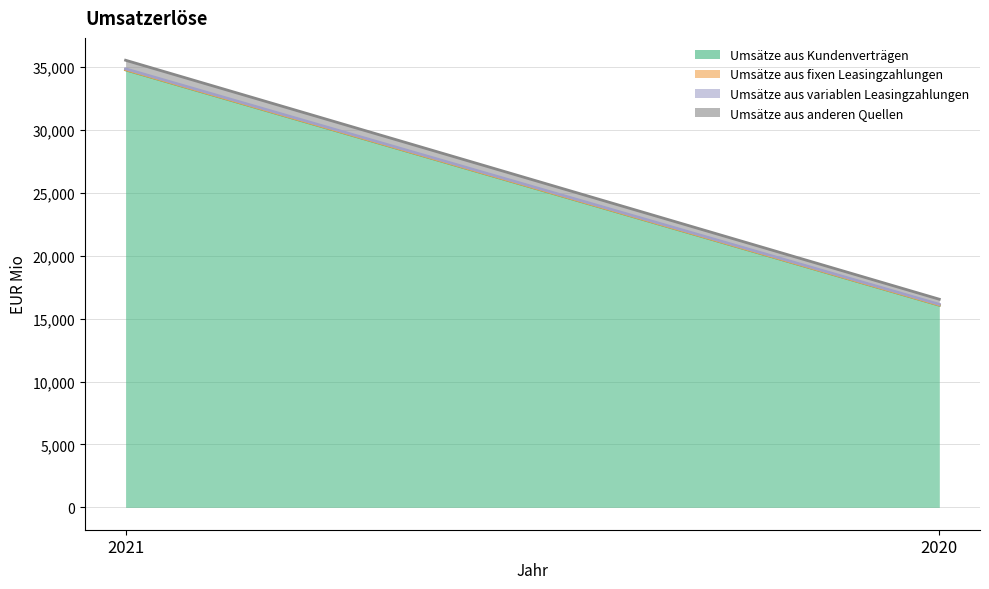

Reading left to right, extract all data points from this chart.

Umsätze aus Kundenverträgen: 34792	16076
Umsätze aus fixen Leasingzahlungen: 15	11
Umsätze aus variablen Leasingzahlungen: 65	58
Umsätze aus anderen Quellen: 683	406